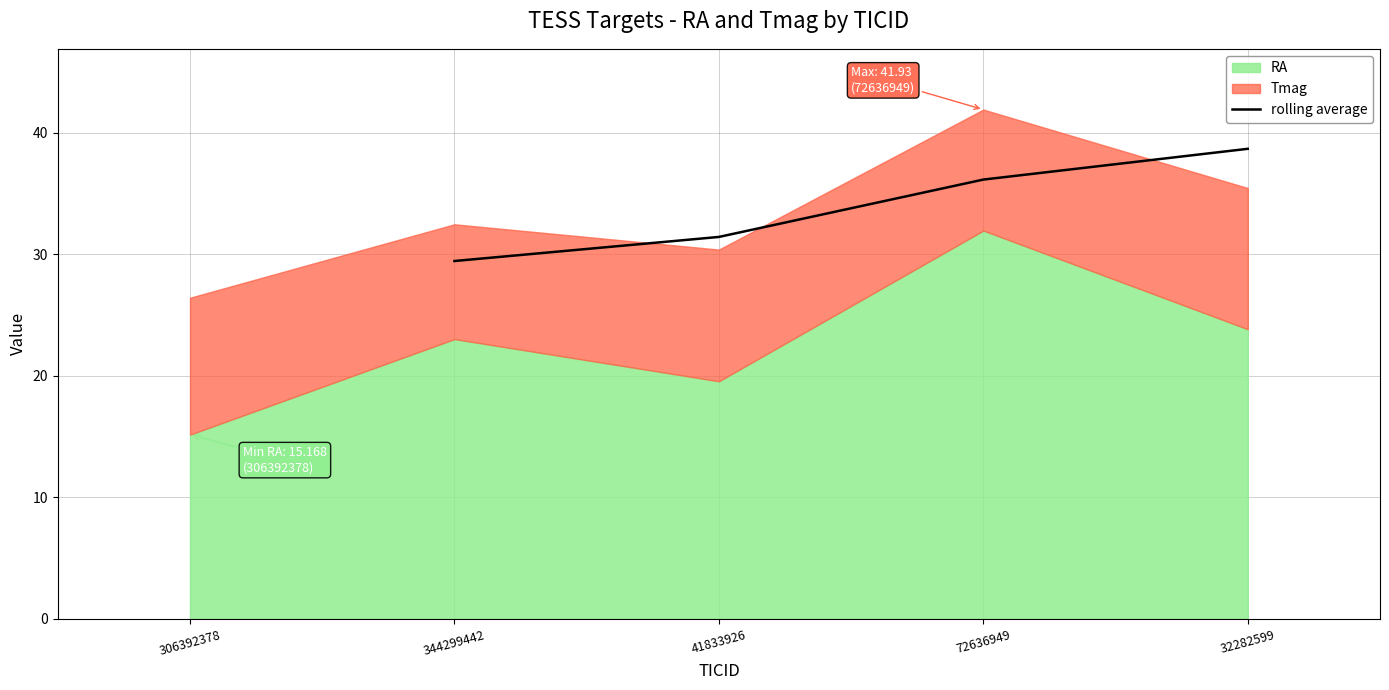

Rank the categories by rolling average value from highest to lowest.

32282599, 72636949, 41833926, 344299442